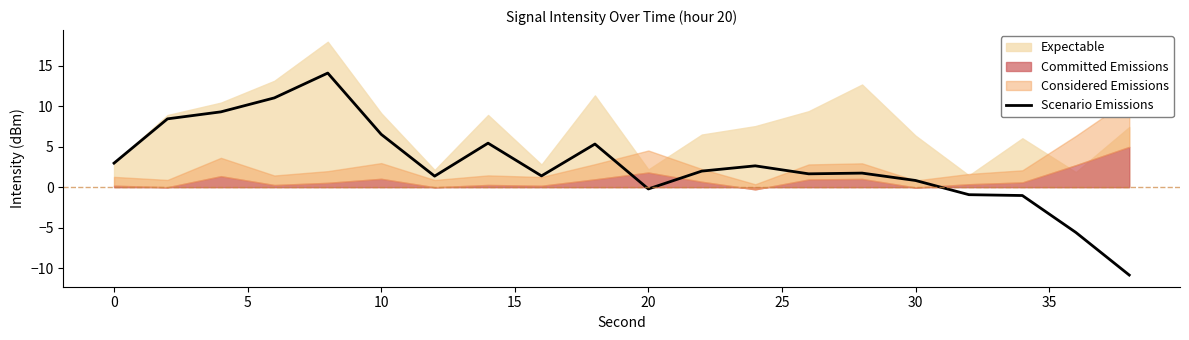

What is the maximum value for Scenario Emissions?

14.1